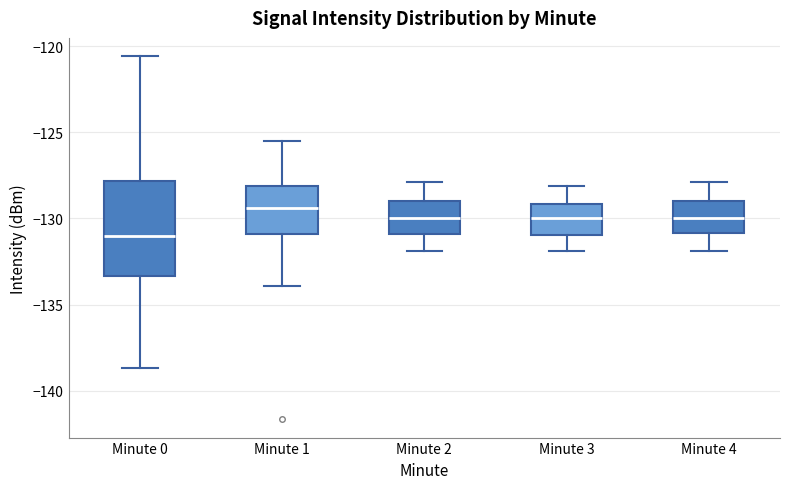

Which box is the tallest, from its lower edge to its upper edge?

Minute 0